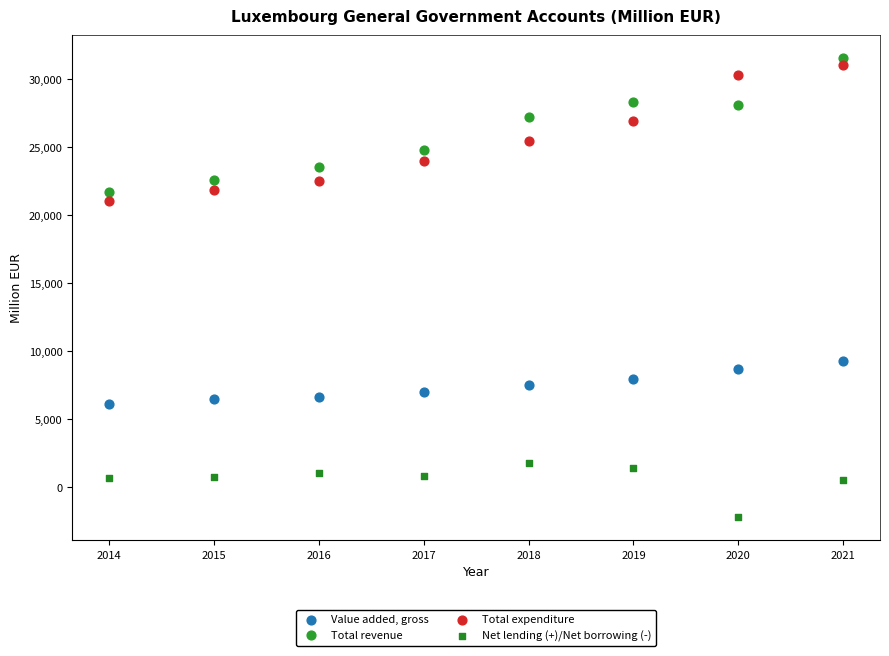

Across all series, what Y value is closest to 14664?

9257.8